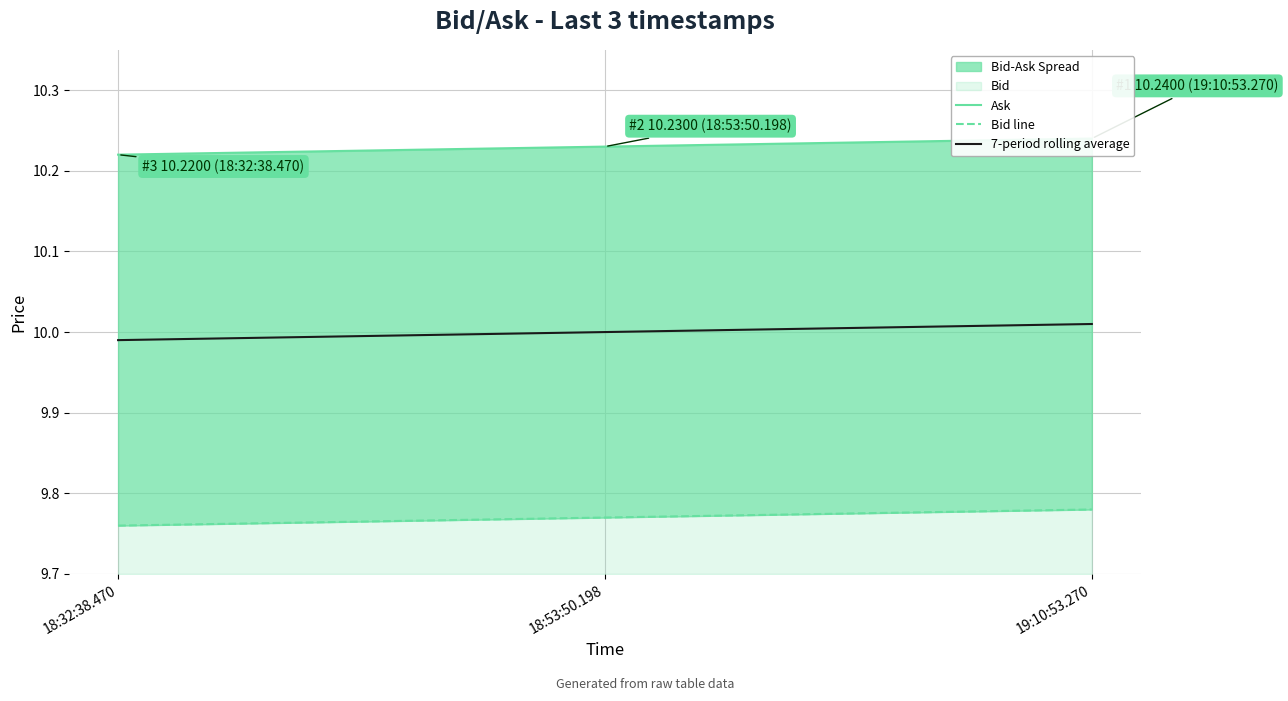

What is the approximate value of Bid line at 19:10:53.270?

9.8